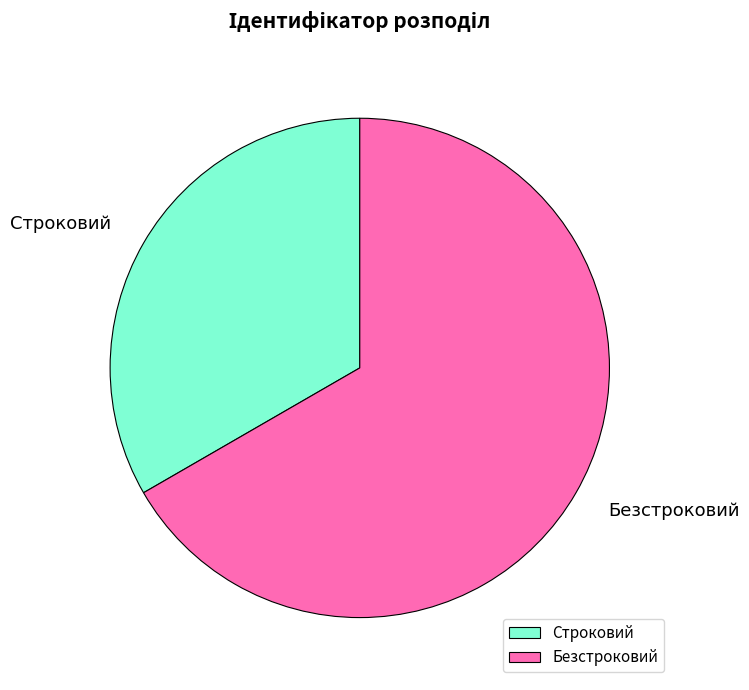

How many slices are in this pie chart?

2